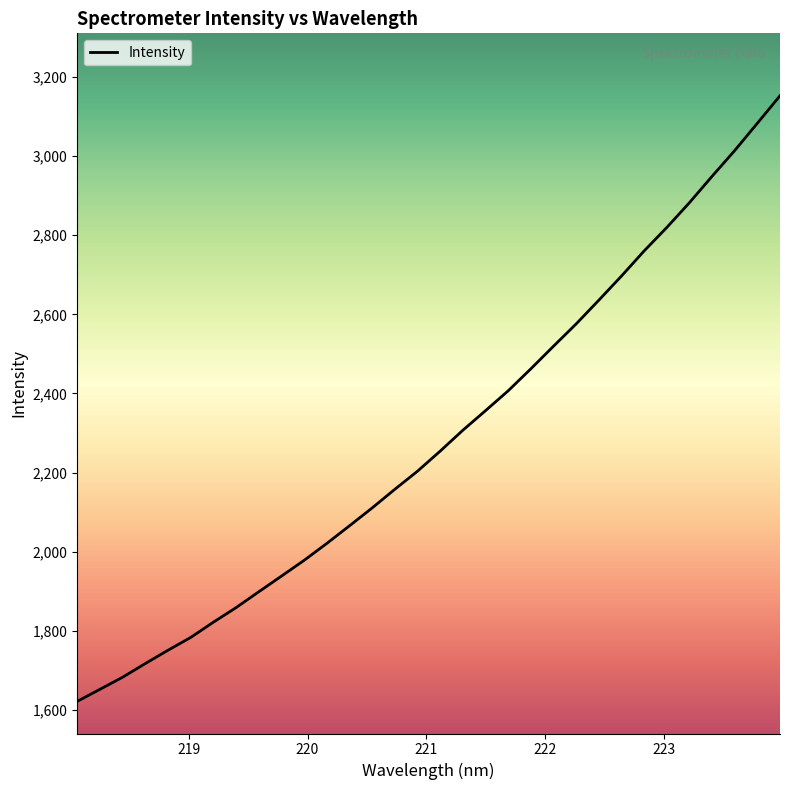

Reading left to right, transcribe all the data shown in this chart.

1622.3	1652.7	1683.2	1717.8	1751.4	1783.7	1822.2	1859.0	1899.0	1938.6	1978.5	2021.2	2065.7	2110.8	2157.9	2203.7	2254.3	2307.0	2356.6	2406.6	2462.2	2519.4	2575.7	2635.6	2696.5	2760.0	2819.2	2881.9	2948.6	3013.6	3082.6	3152.0